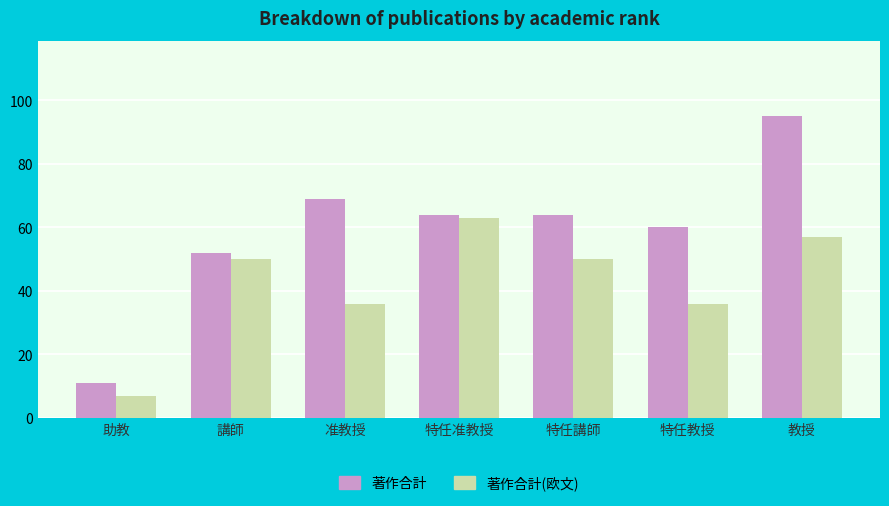

Between 講師 and 特任教授, which series saw the biggest shift?

著作合計(欧文)